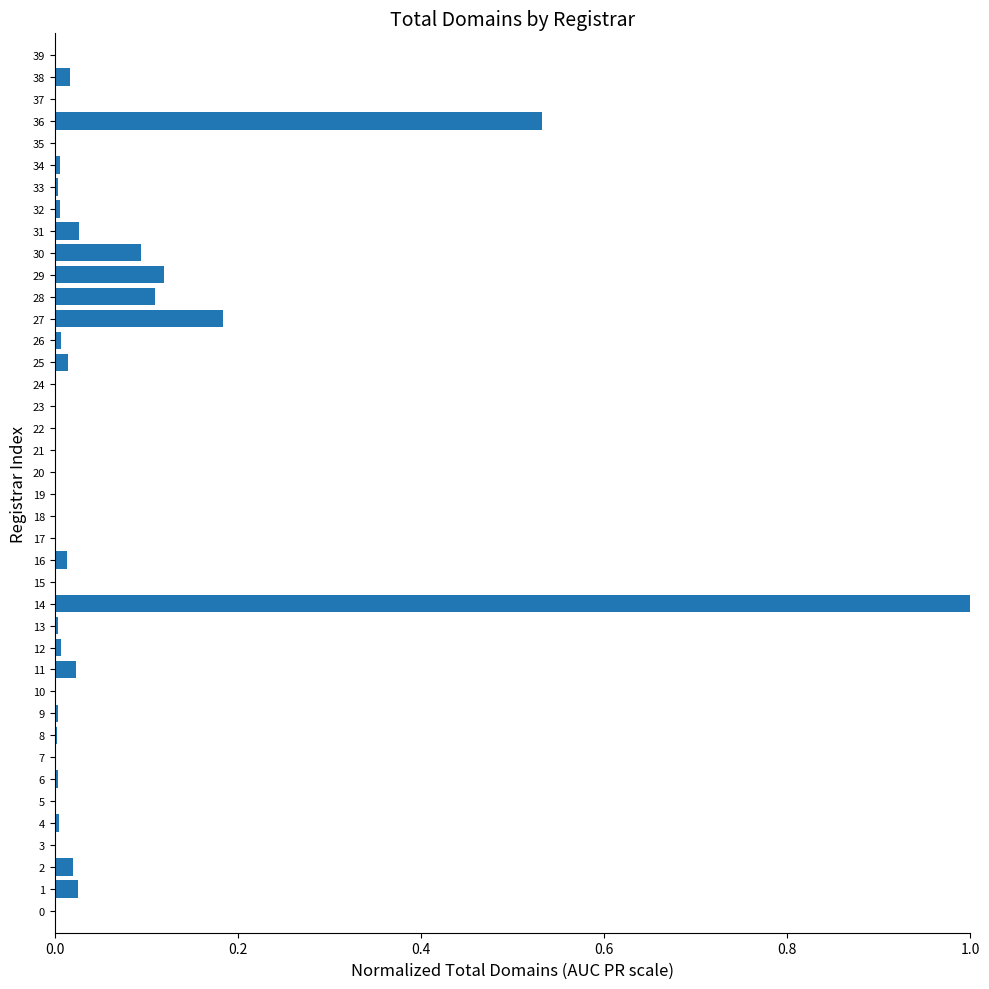

Is it true that the value at 9 is 0.0?

True